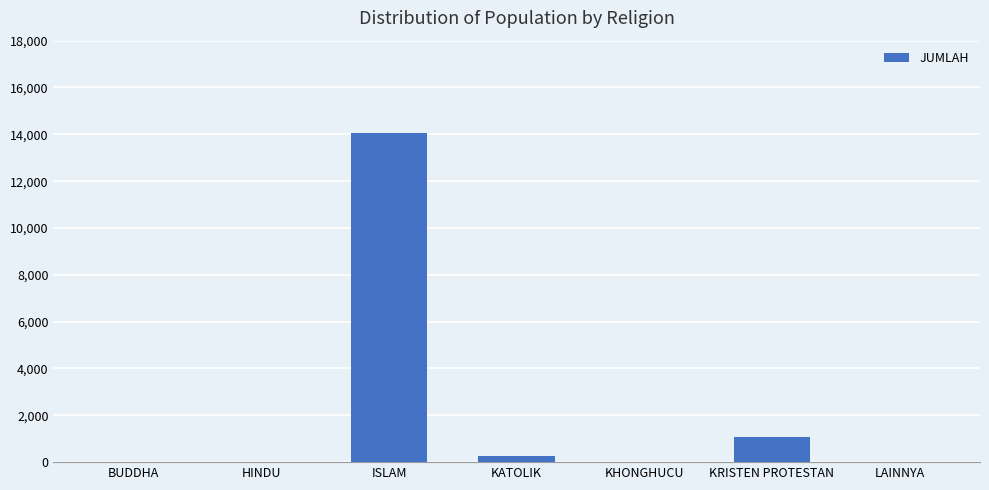

What is the sum of all values?

15435